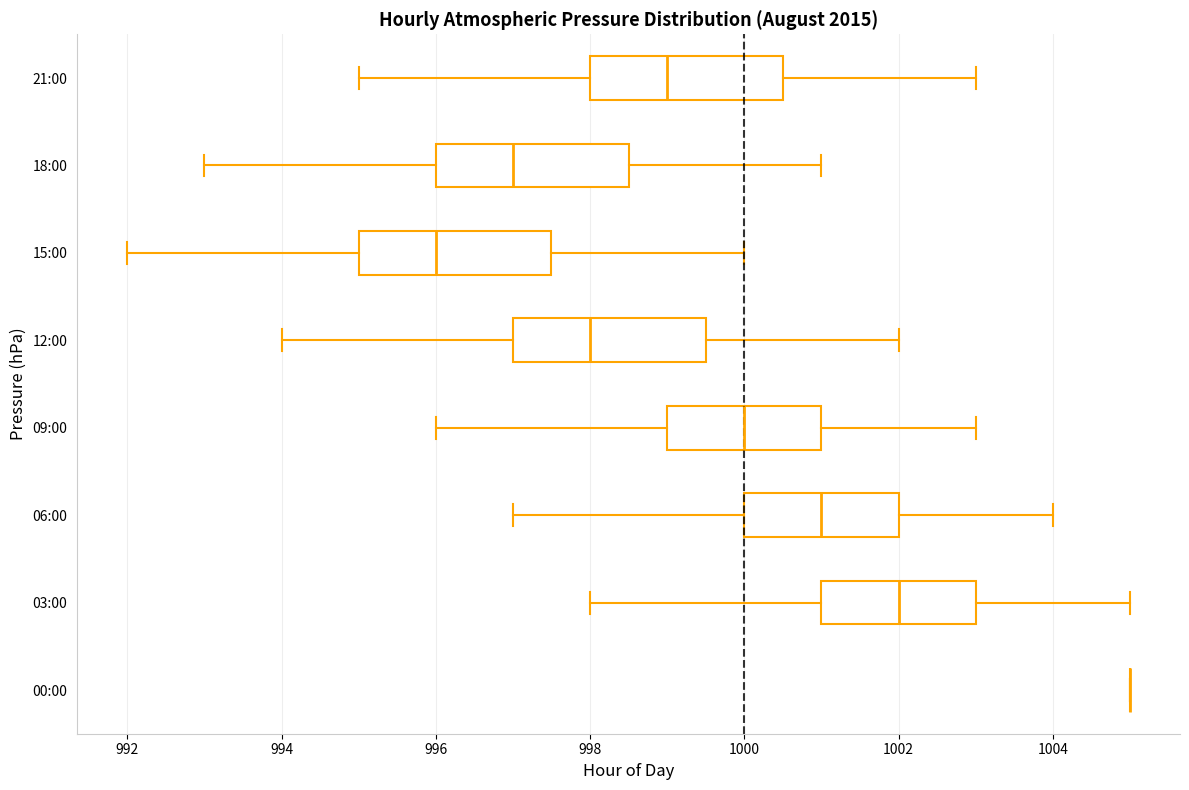

Reading bottom to top, read every box against the x-axis: the position of its median line, the range the box covers, and the ends of its whiskers. The values are not printed on the chart, so give them approximately, as read against the axis.

00:00: box collapsed to a line at 1005.0, whiskers 1005.0 to 1005.0
03:00: median 1002.0, box 1001.0 to 1003.0, whiskers 998.0 to 1005.0
06:00: median 1001.0, box 1000.0 to 1002.0, whiskers 997.0 to 1004.0
09:00: median 1000.0, box 999.0 to 1001.0, whiskers 996.0 to 1003.0
12:00: median 998.0, box 997.0 to 999.6, whiskers 994.0 to 1002.0
15:00: median 996.0, box 995.0 to 997.6, whiskers 992.0 to 1000.0
18:00: median 997.0, box 996.0 to 998.6, whiskers 993.0 to 1001.0
21:00: median 999.0, box 998.0 to 1000.6, whiskers 995.0 to 1003.0